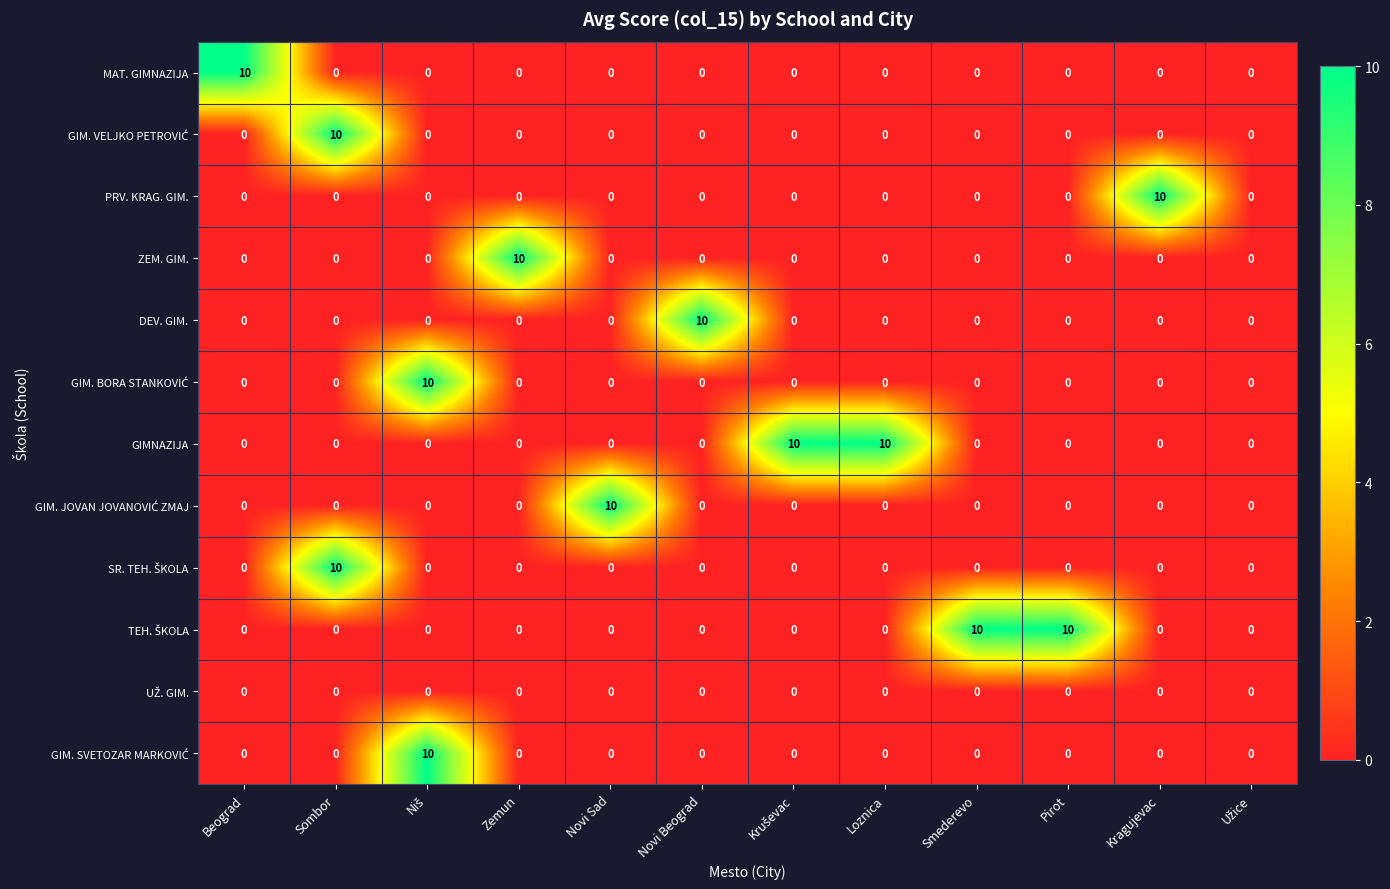

What is the sum of all GIMNAZIJA values?

20